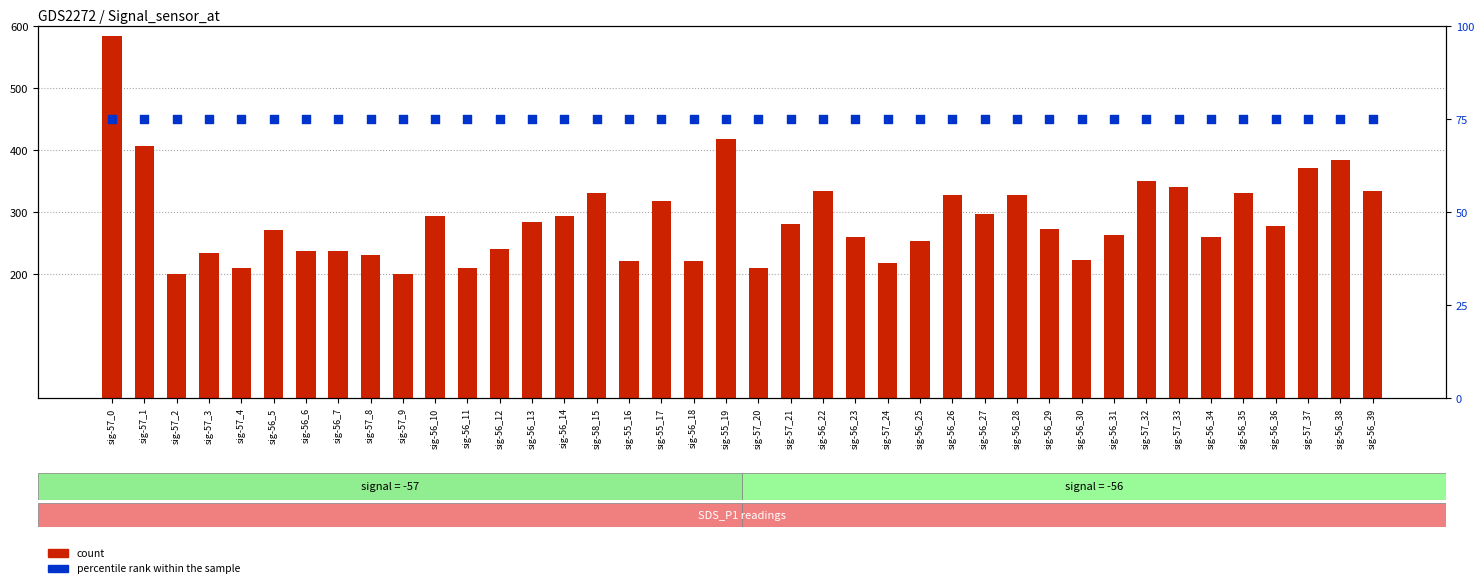

At which category is the sum across all series the highest?

sig-57_0